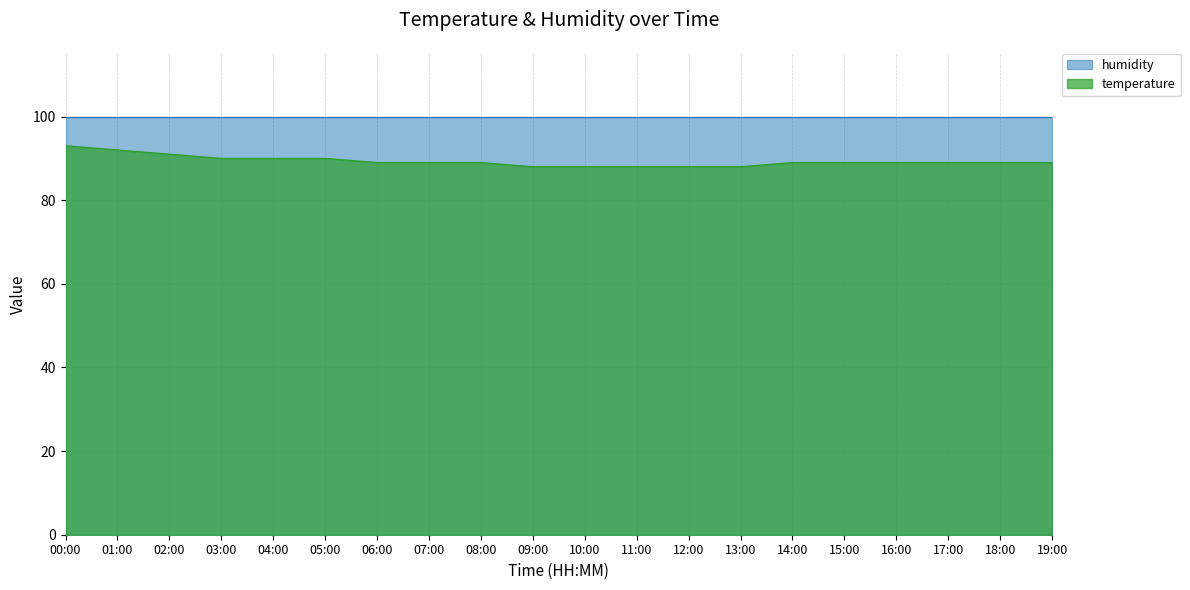

How many distinct data groups are displayed?

2